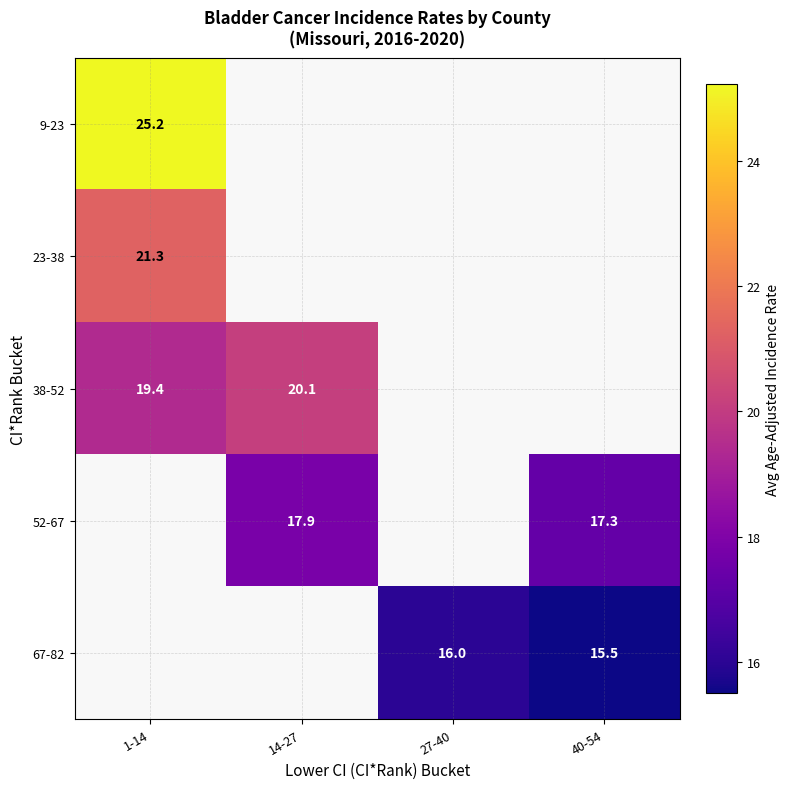

Is the value of 38-52 at 14-27 greater than the value of 52-67 at 14-27?

Yes